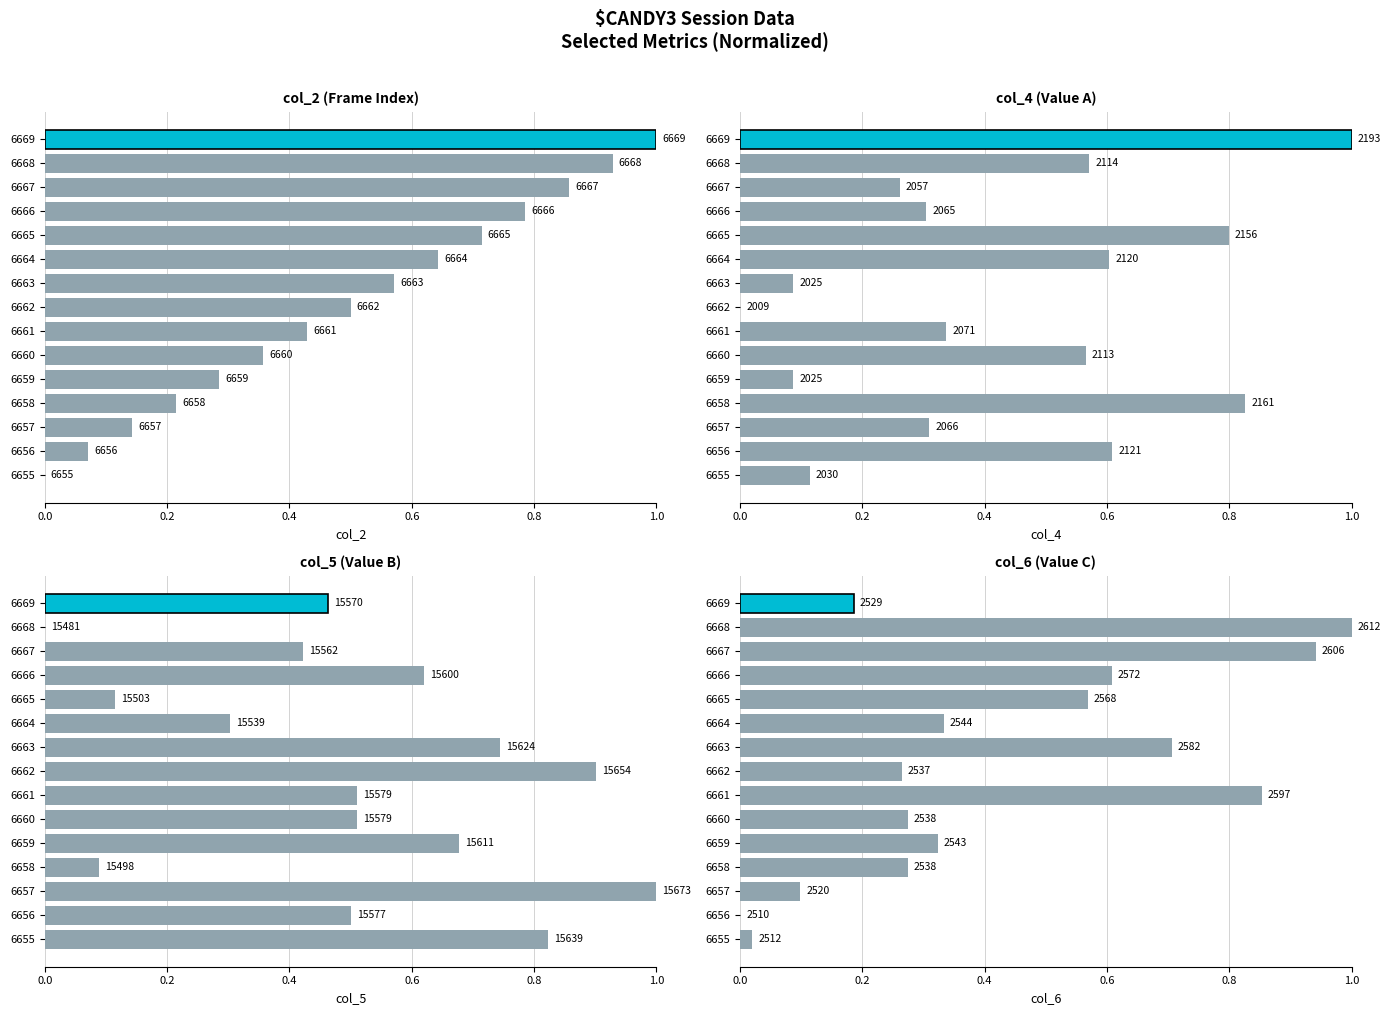

How many positive values does the col_2 series have?

14